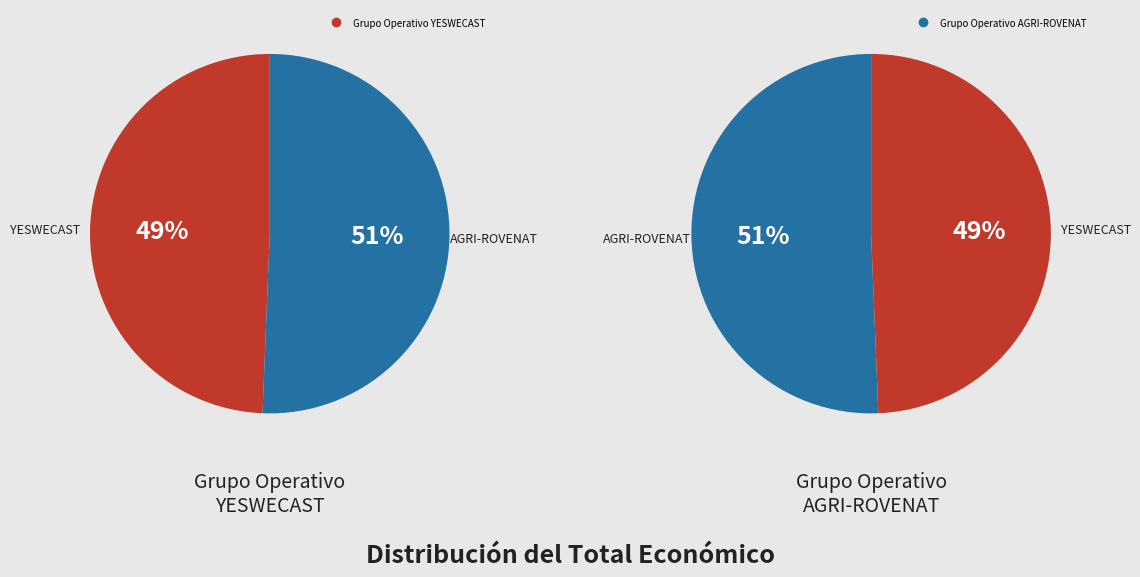

Do Grupo Operativo YESWECAST and Grupo Operativo AGRI-ROVENAT together represent more than half of the pie?

Yes